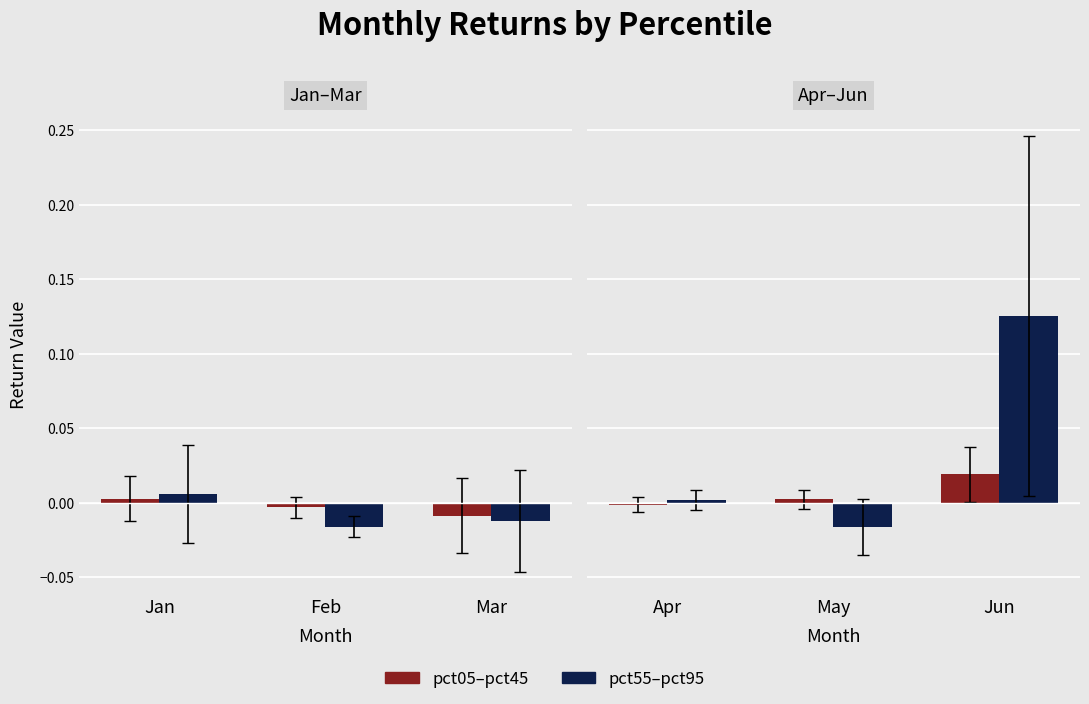

Rank the series by their average value, from highest to lowest.

pct55–pct95, pct05–pct45